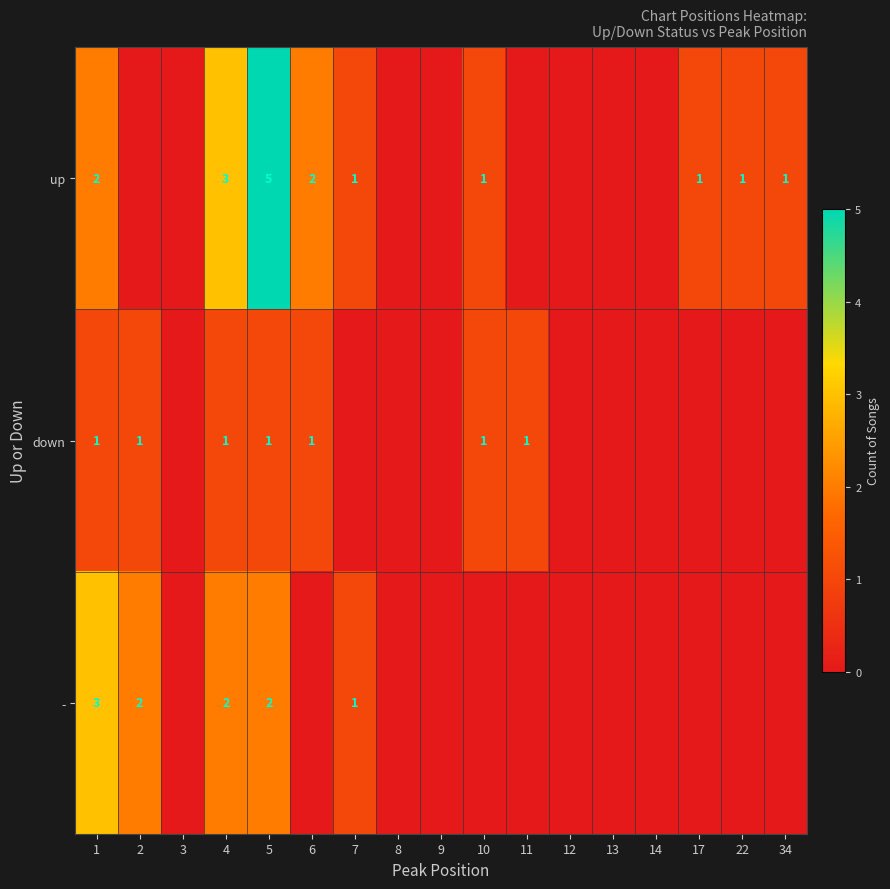

What is the total value across all series at 4?

6